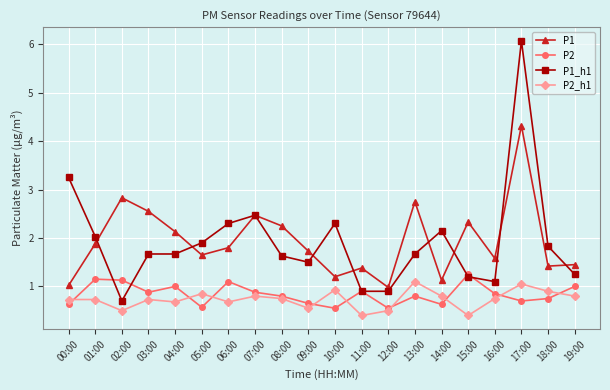

Does the chart have visible grid lines?

Yes